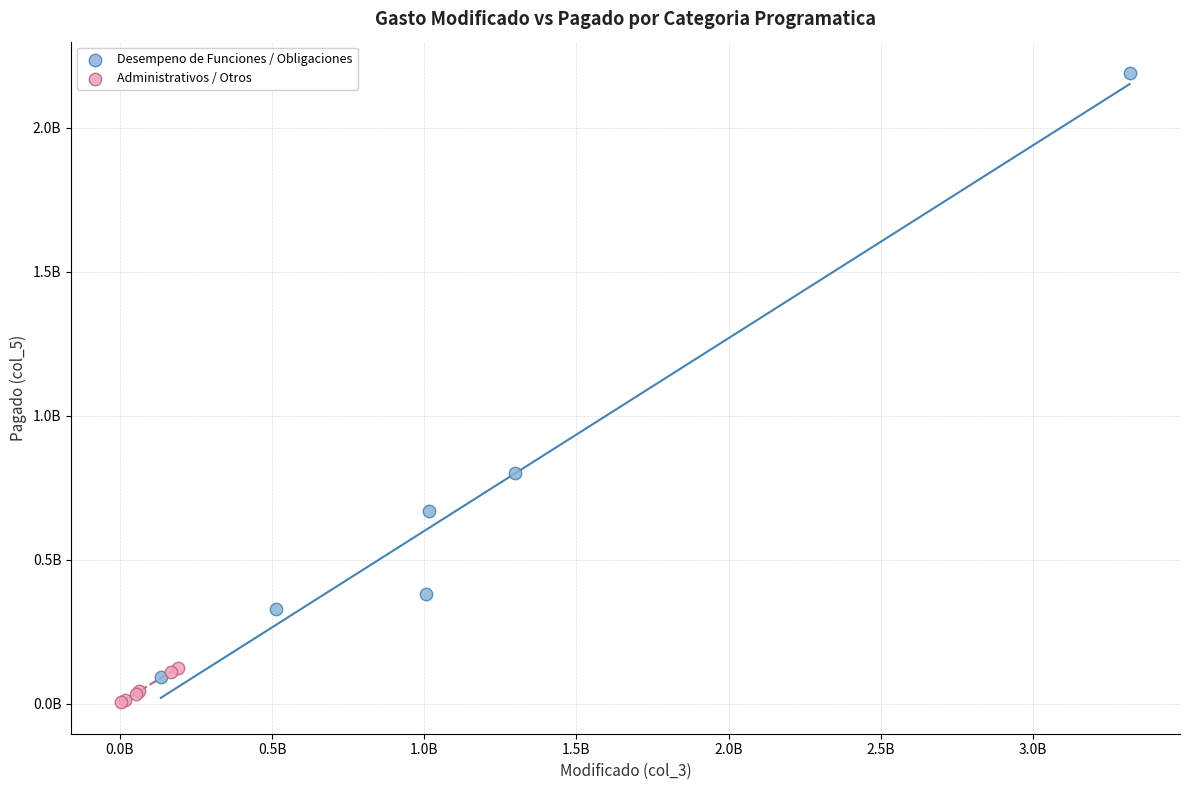

What are all the series names shown in the legend?

Desempeno de Funciones / Obligaciones, Administrativos / Otros